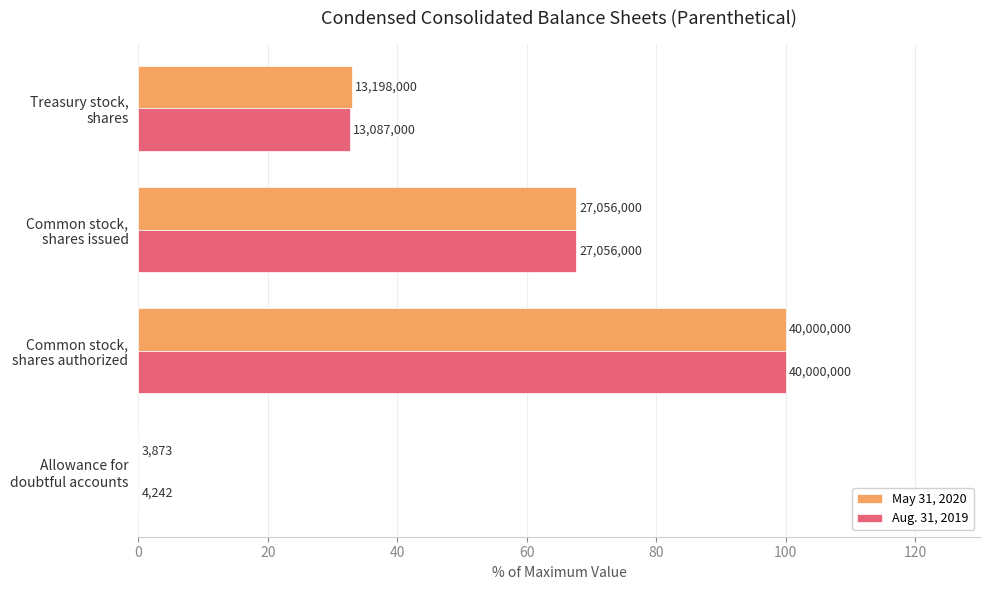

Reading left to right, extract all data points from this chart.

May 31, 2020: 0.0	100.0	67.6	33.0
Aug. 31, 2019: 0.0	100.0	67.6	32.7